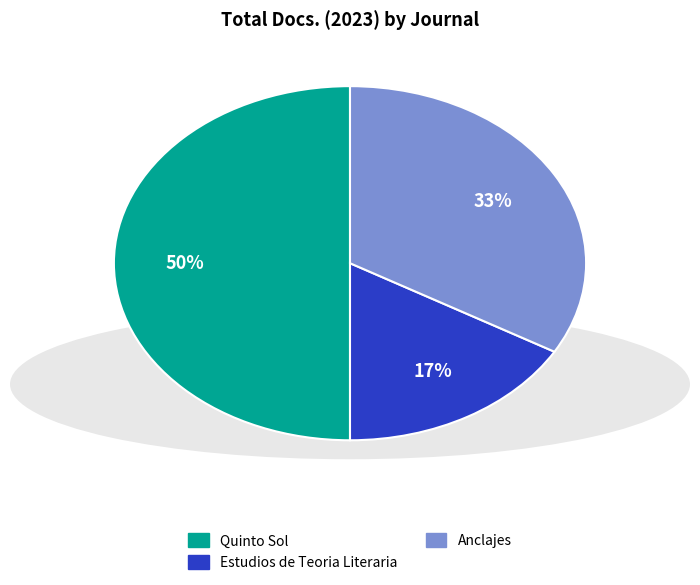

Is Anclajes the majority of the pie?

No